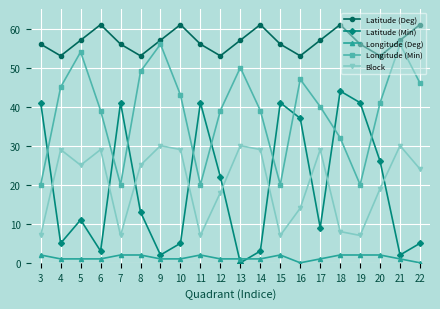

What is the value of the Latitude (Min) point at the 8th from the left?

5